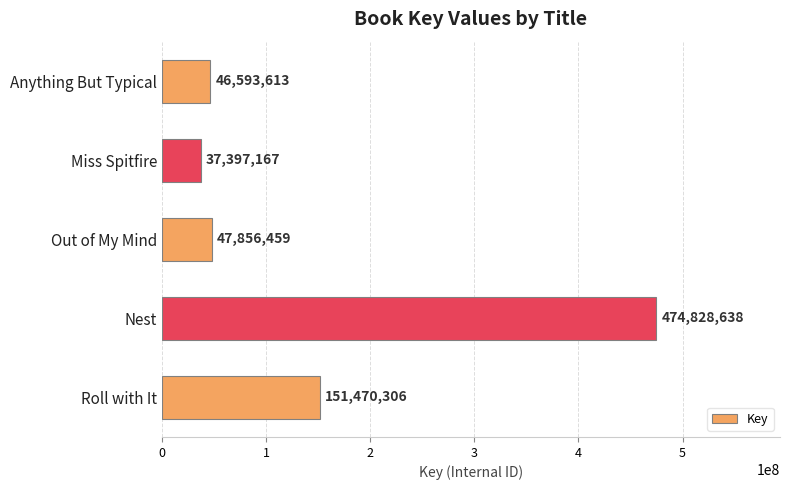

List the labels in order of value, largest first.

Nest, Roll with It, Out of My Mind, Anything But Typical, Miss Spitfire